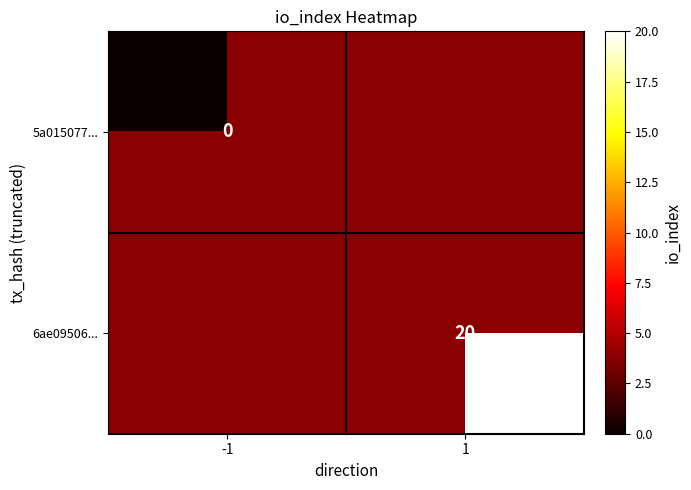

Count the number of data series in this chart.

2